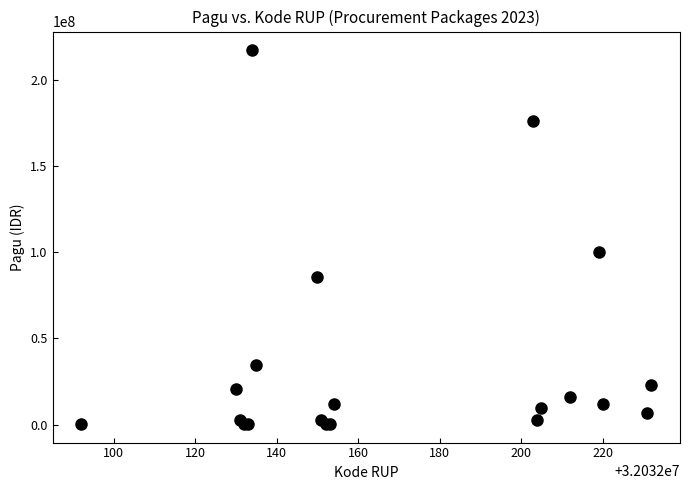

What Y value in the scatter plot is closest to 108800000?

99958000